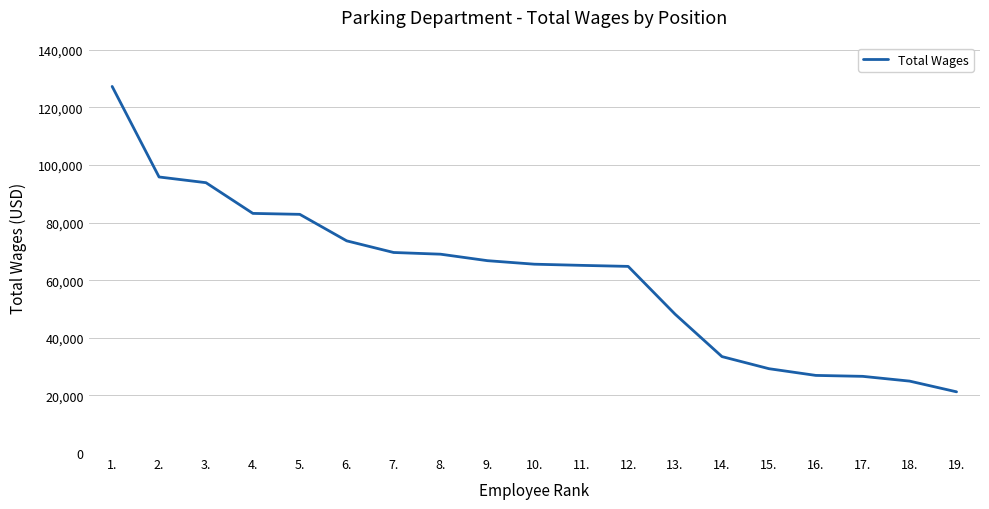

Approximately how many times larger is the value at 17. compared to 14.?

0.8